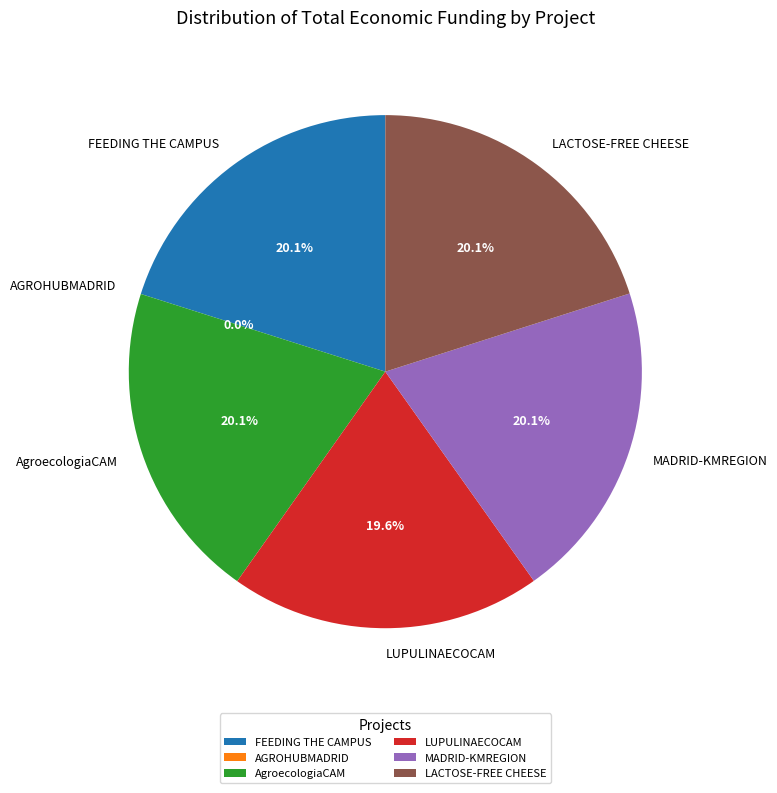

Approximately how many times larger is the value at FEEDING THE CAMPUS compared to MADRID-KMREGION?

1.0